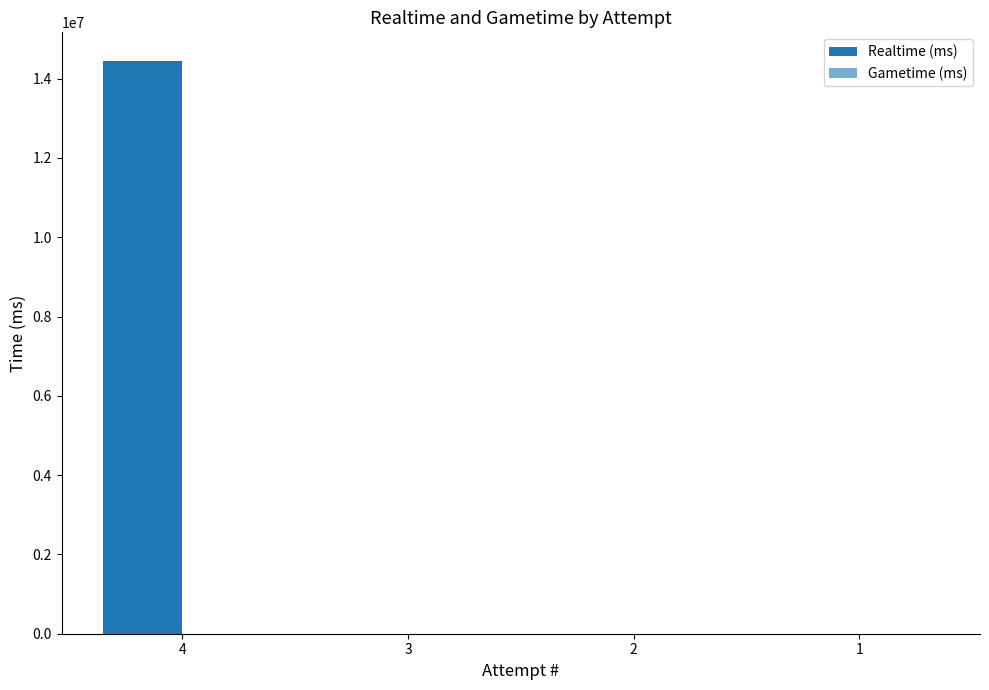

Are the bars horizontal?

No